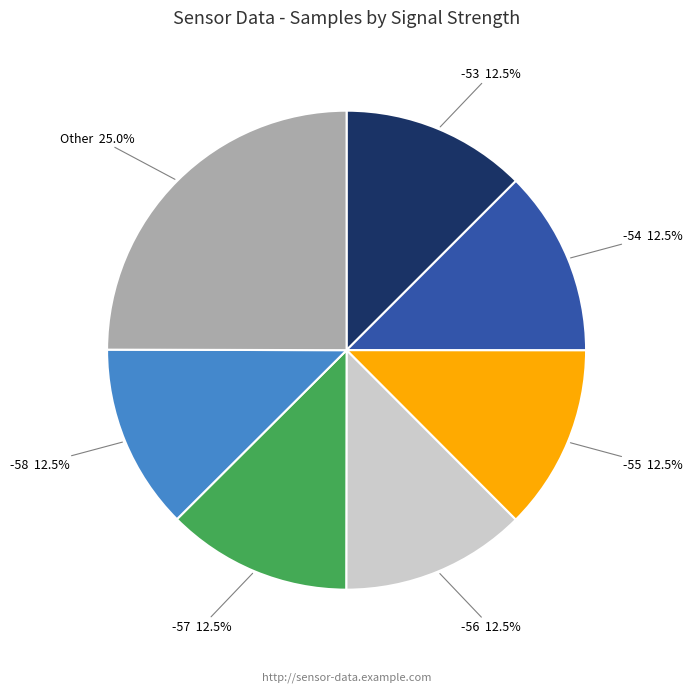

Is there a majority slice in this chart?

No